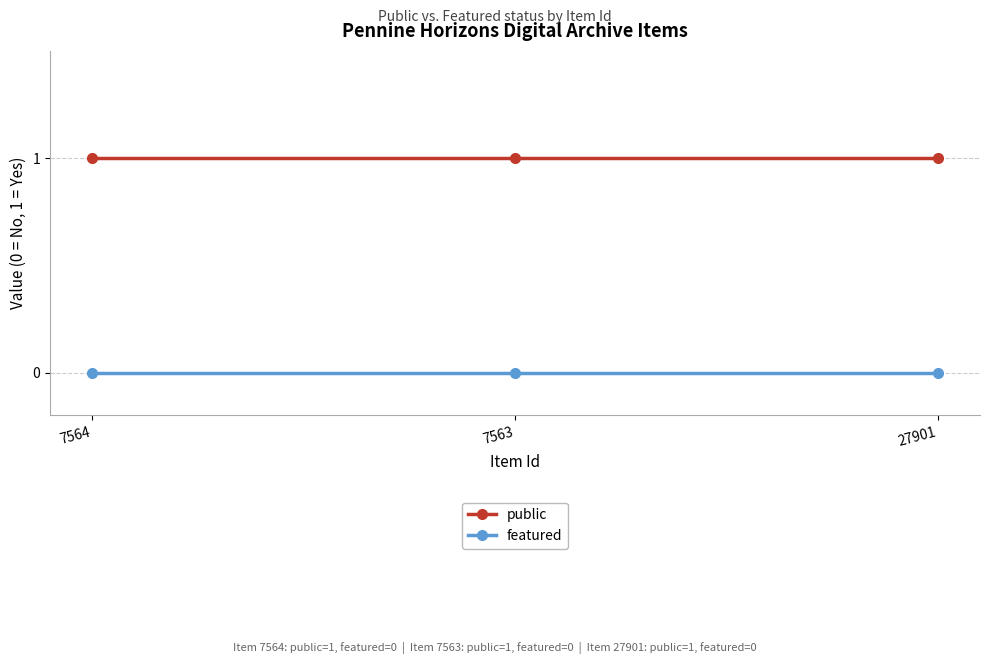

How many categories are shown in the chart?

3